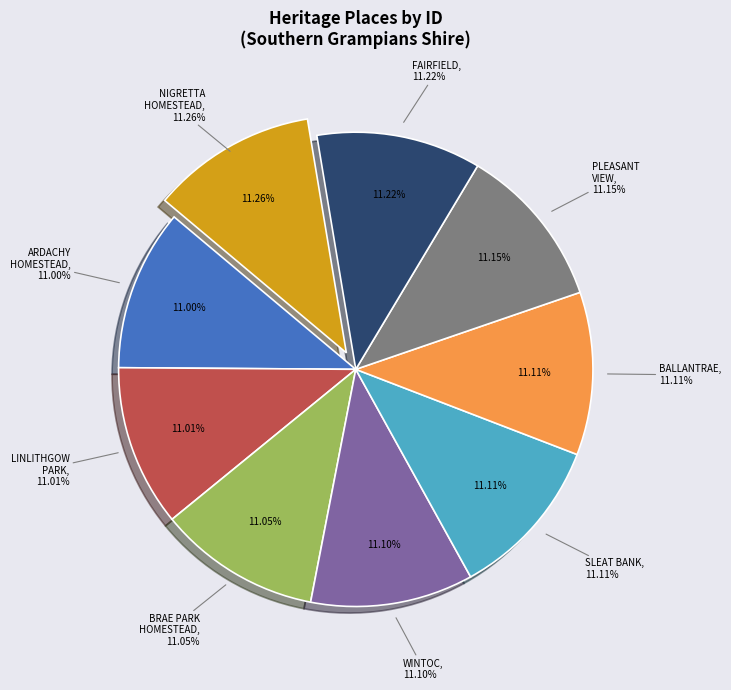

Which category has the biggest portion of the pie?

NIGRETTA HOMESTEAD COMPLEX